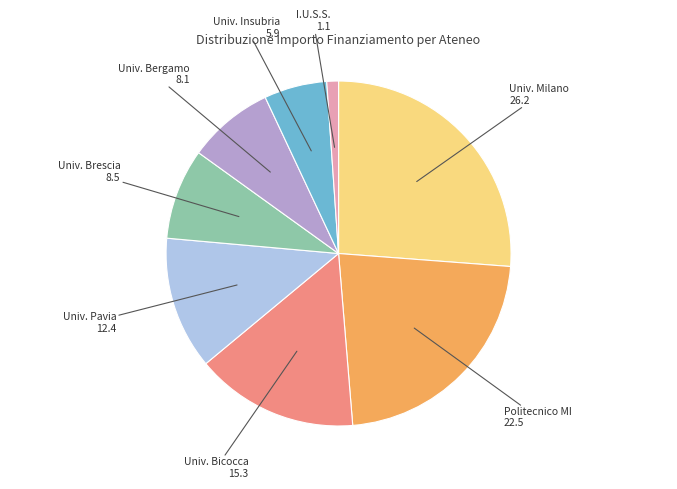

Which category has the biggest portion of the pie?

Univ. Milano